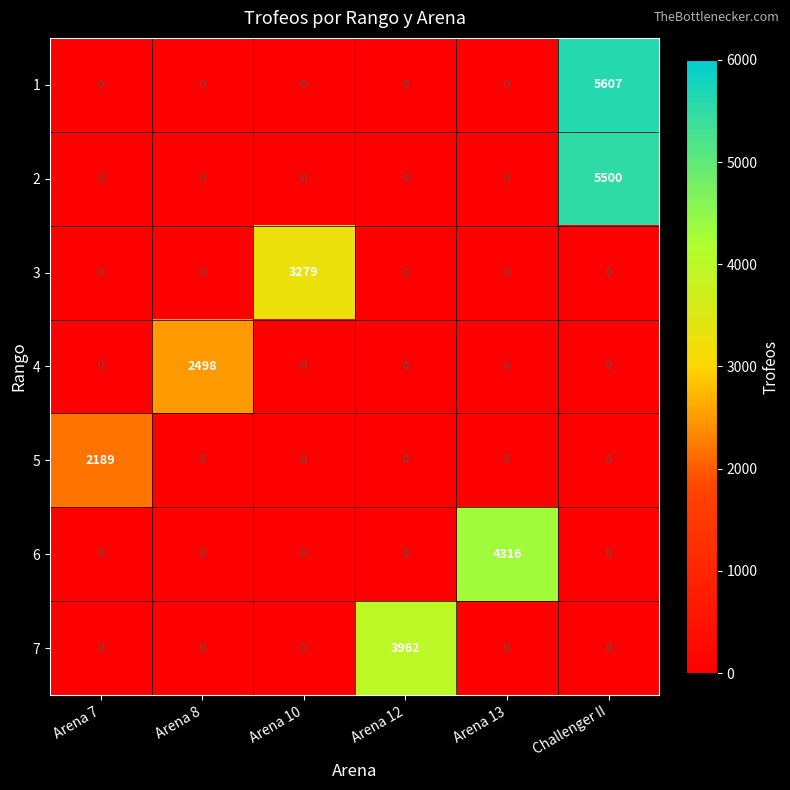

At which category is the sum across all series the highest?

Challenger II